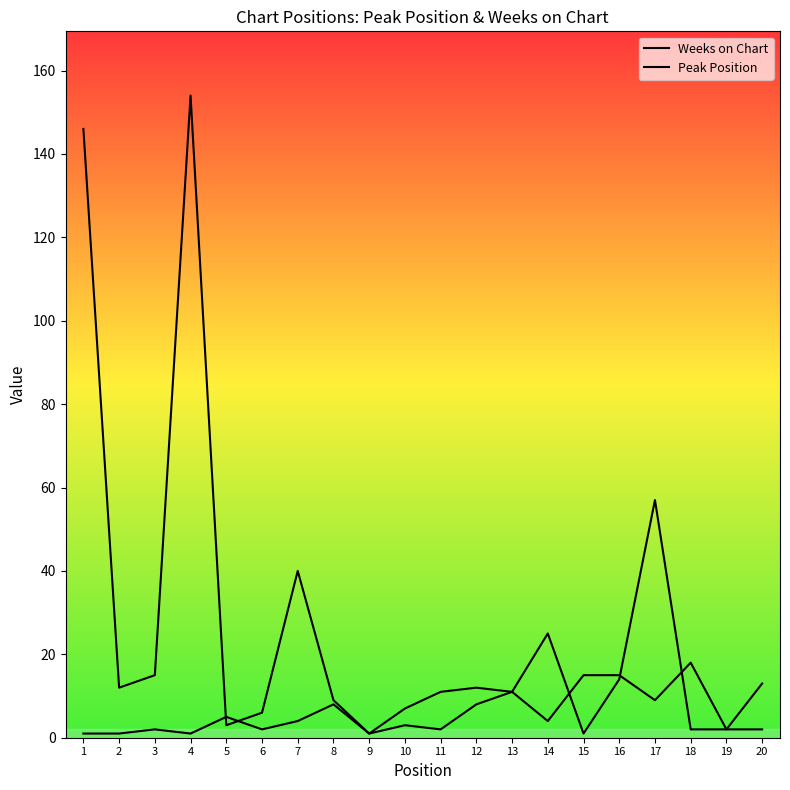

What is the total value across all series at 6?

8